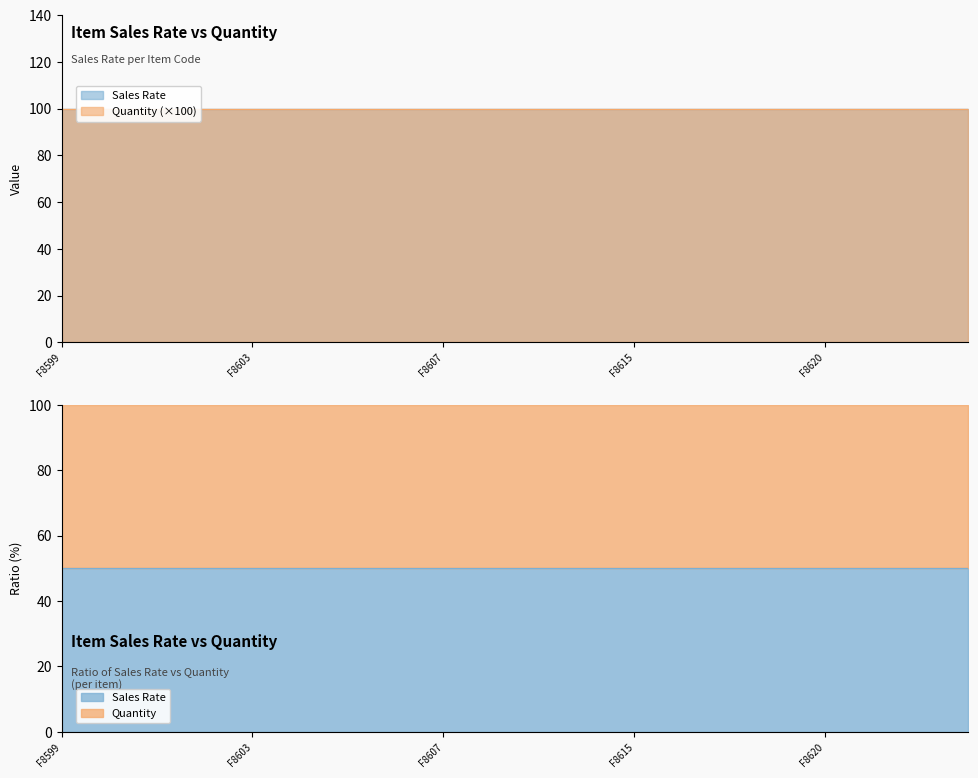

At how many categories does at least one series exceed 8?

20